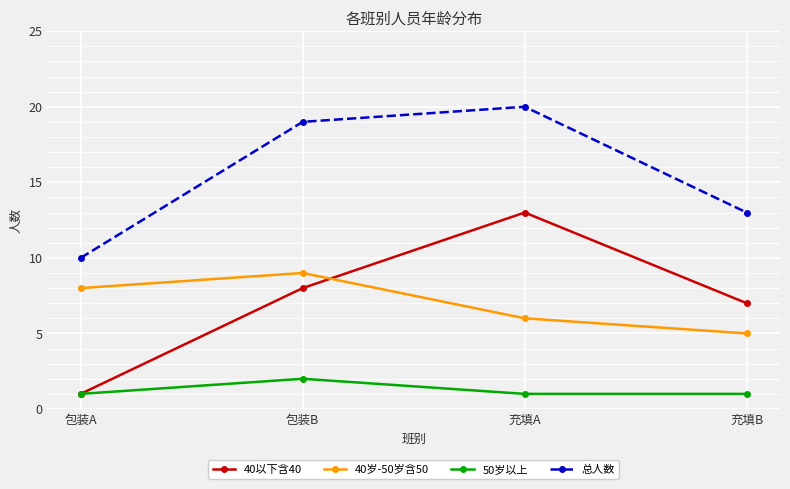

Where is the first local maximum for 40以下含40?

充填A